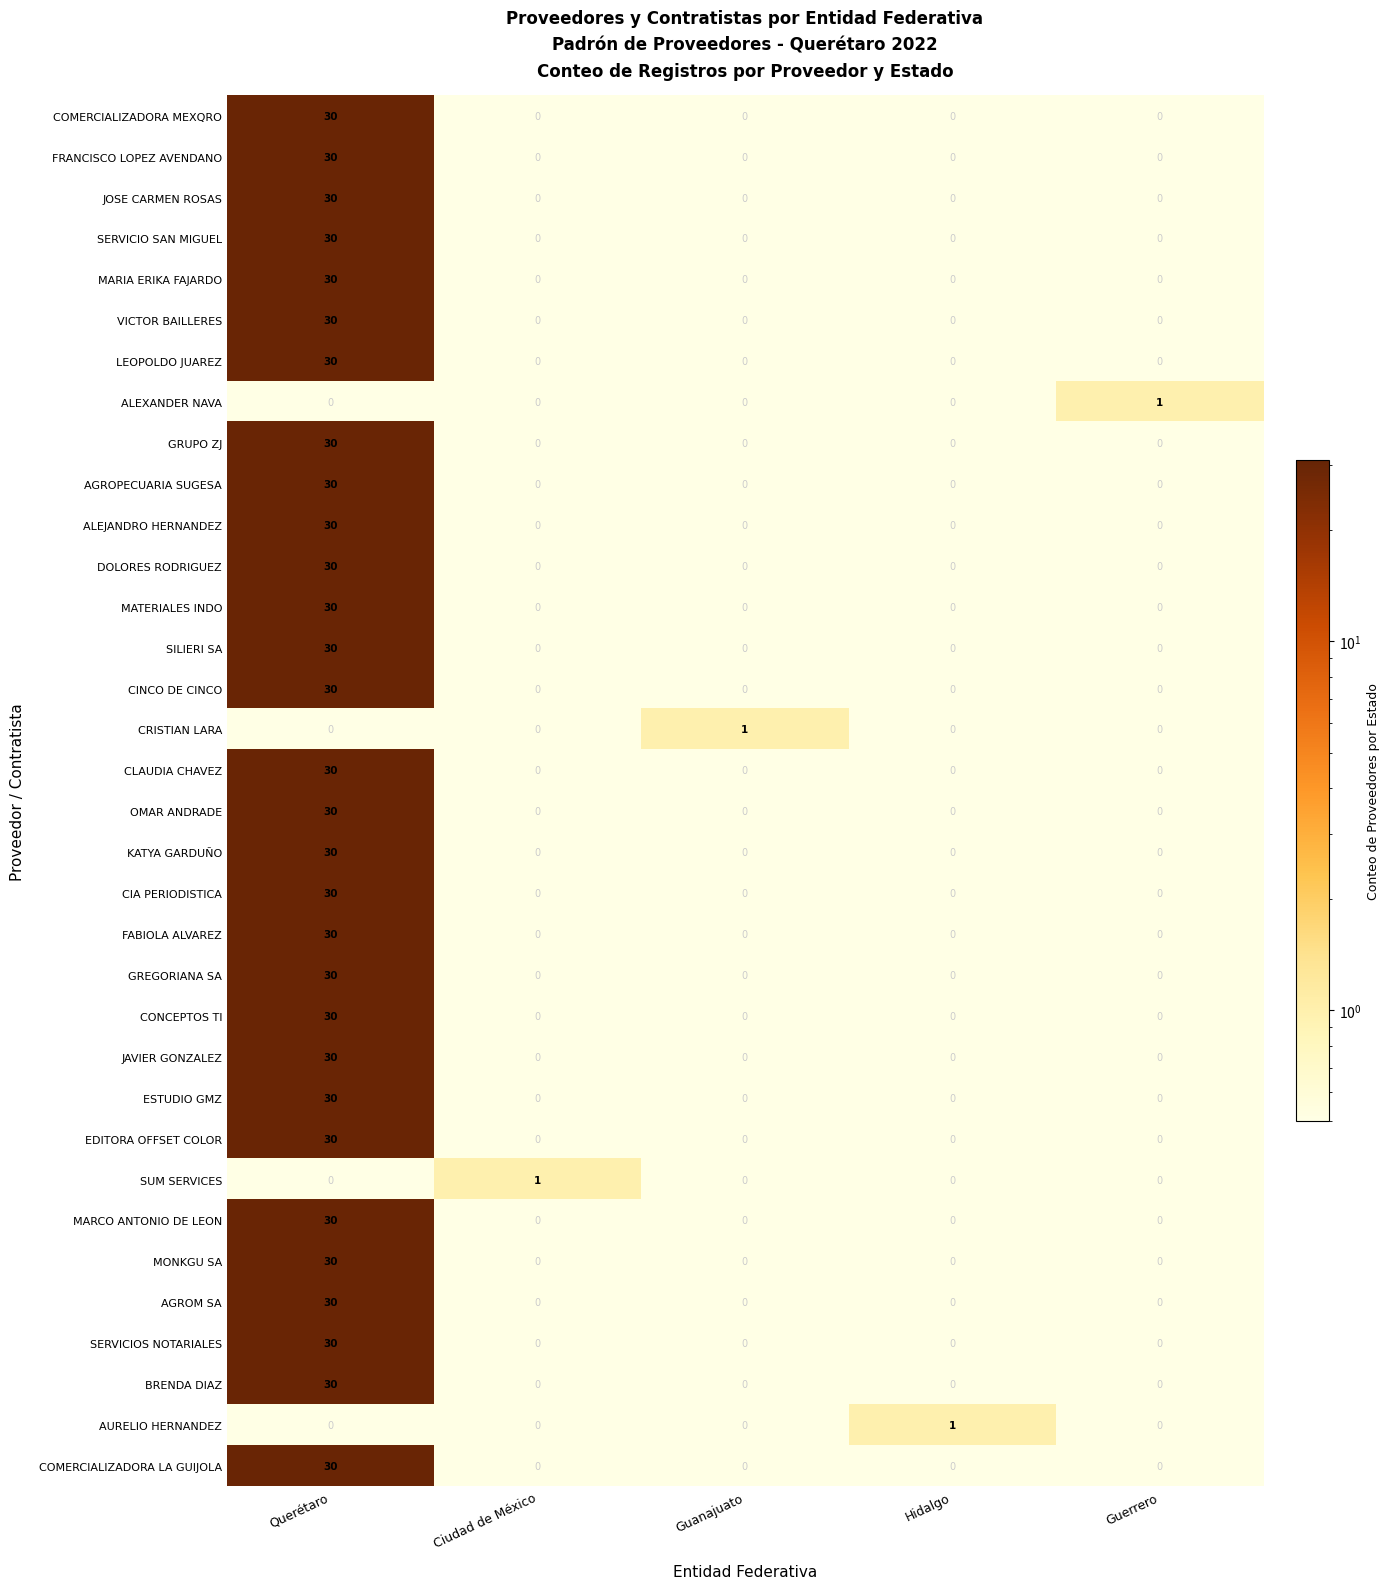

What is the total value across all series at Guanajuato?

1